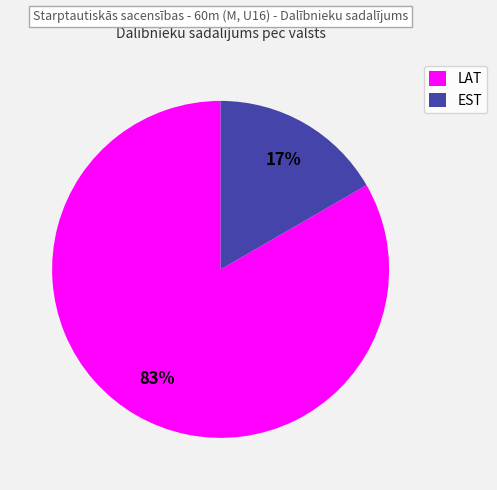

Is there any slice that represents more than half of the pie?

Yes